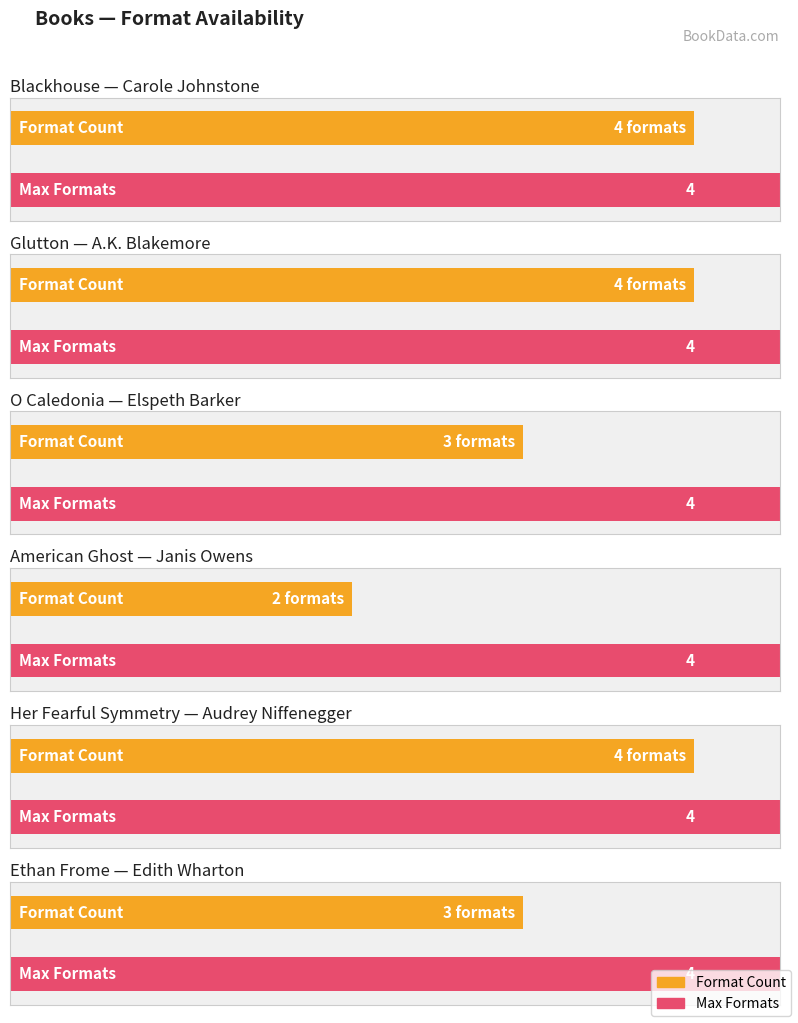

What is the value of the 1st bar from the left?

4